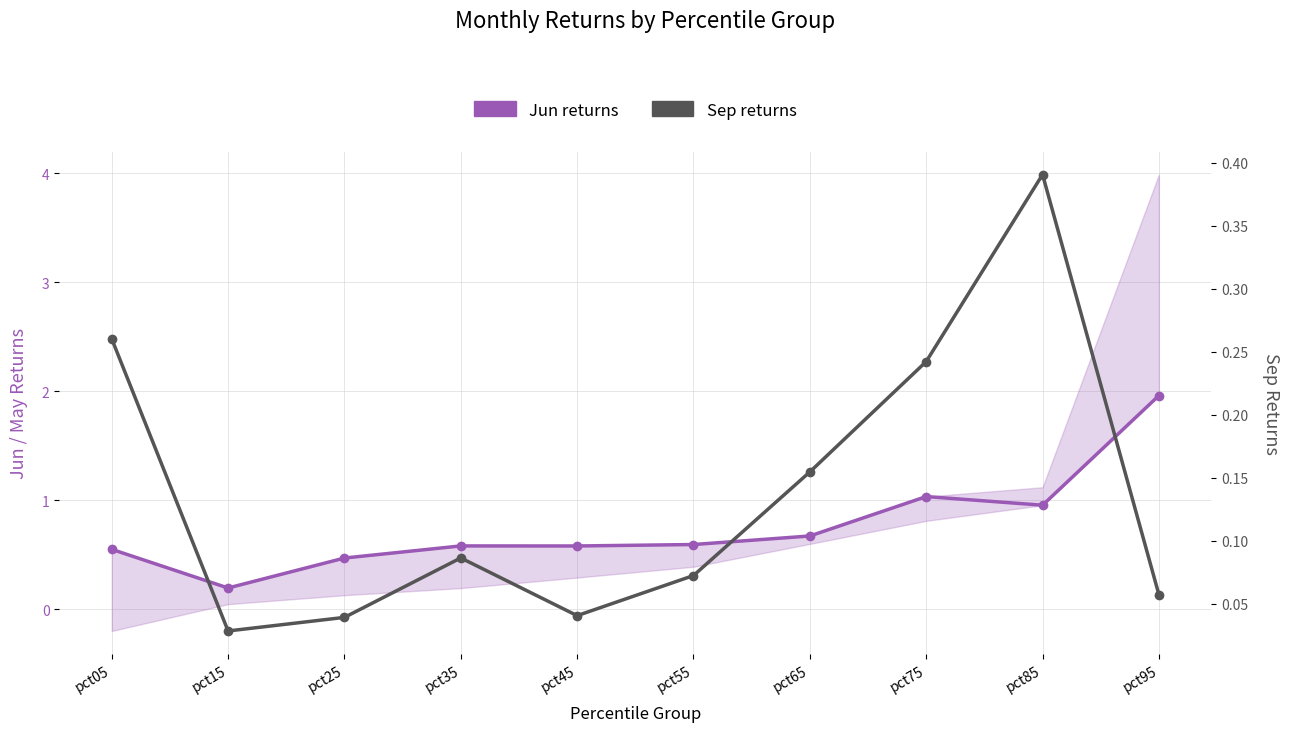

At which category is the sum across all series the highest?

pct95